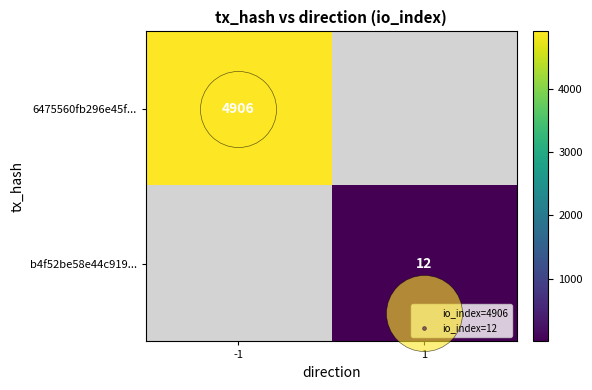

Between 1 and -1, which is larger?

-1